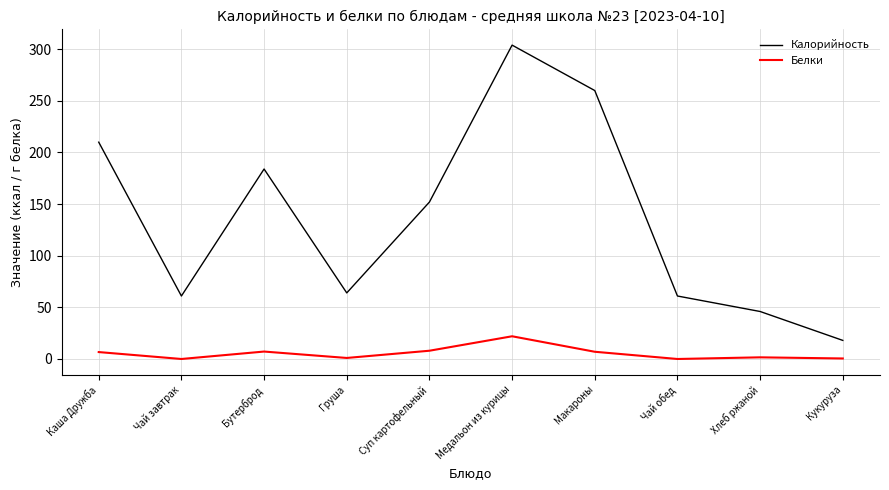

In Белки, how many points are higher than both neighbors (excluding endpoints)?

3